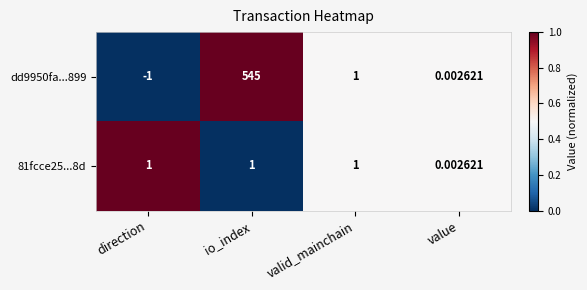

Is the value of 81fcce25...8d at valid_mainchain greater than the value of dd9950fa...899 at value?

Yes